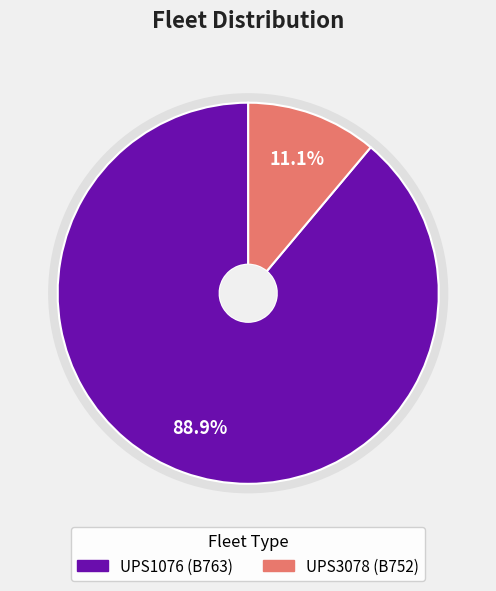

What percentage is the UPS3078 slice, to the nearest percent?

11%